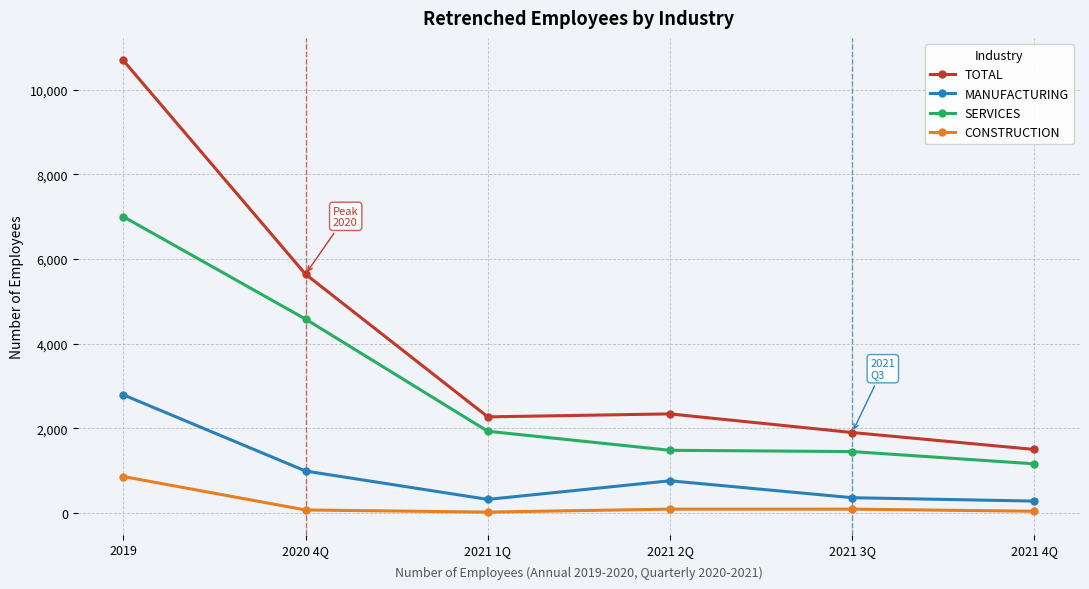

What is the maximum value for MANUFACTURING?

2790